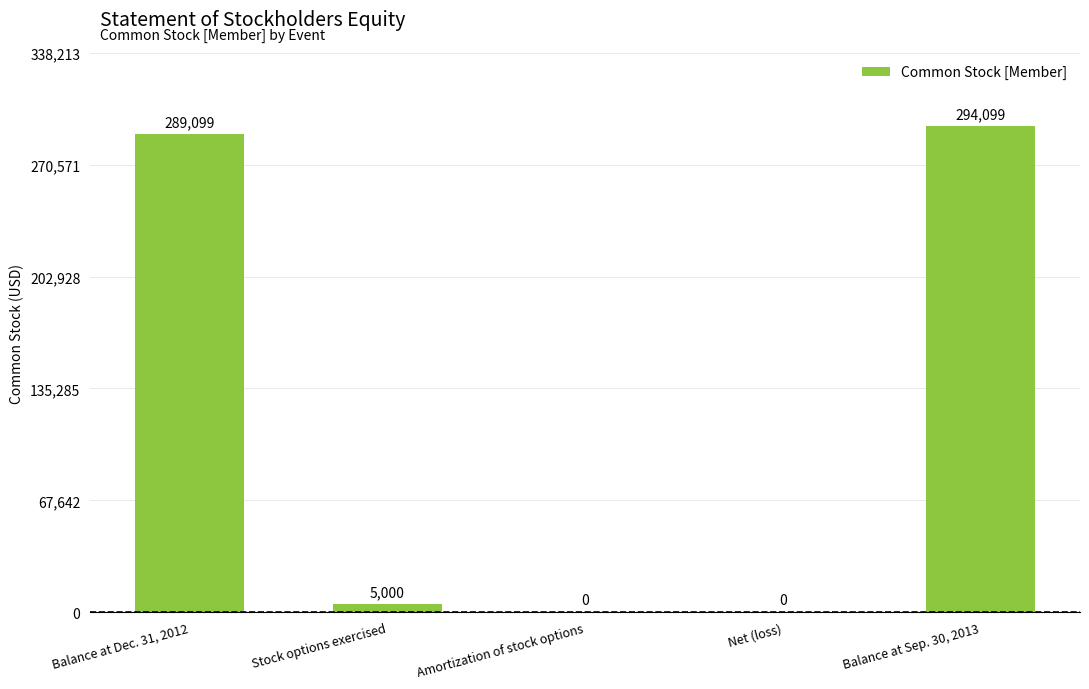

Which category has the highest value across all series?

Balance at Sep. 30, 2013